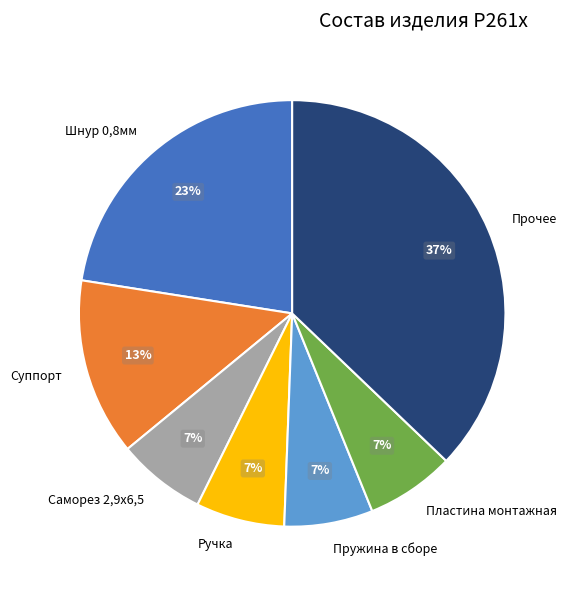

Combined, do Пластина монтажная and Шнур 0,8мм account for over 50%?

No